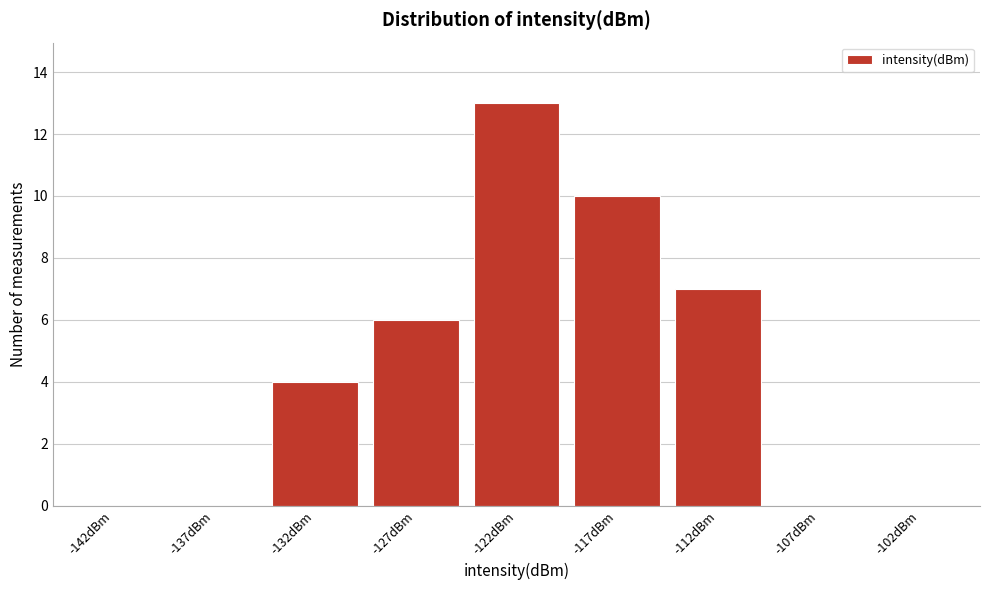

Reading left to right, extract all data points from this chart.

-142dBm=0	-137dBm=0	-132dBm=4	-127dBm=6	-122dBm=13	-117dBm=10	-112dBm=7	-107dBm=0	-102dBm=0